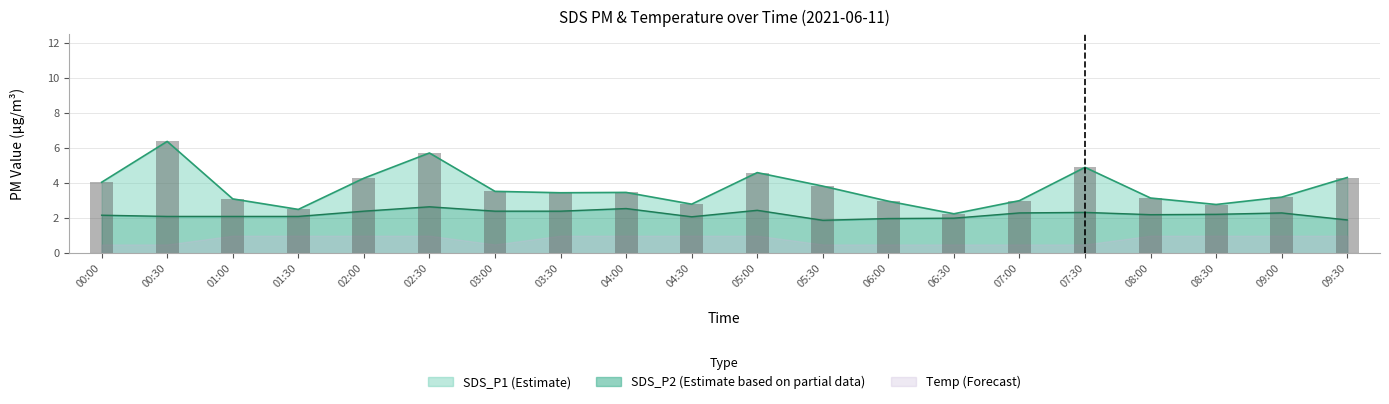

Is it true that SDS_P2 equals 4.2 at 02:30?

False